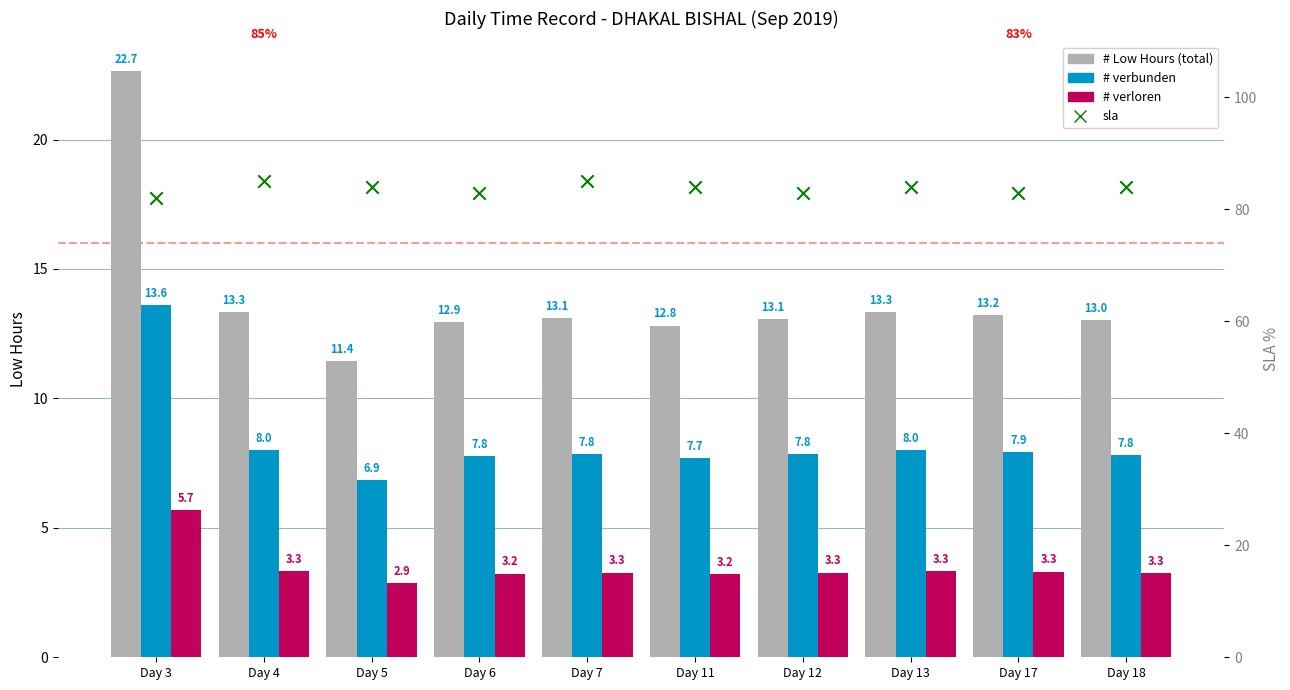

What are all the series names shown in the legend?

# Low Hours (total), # verbunden, # verloren, sla